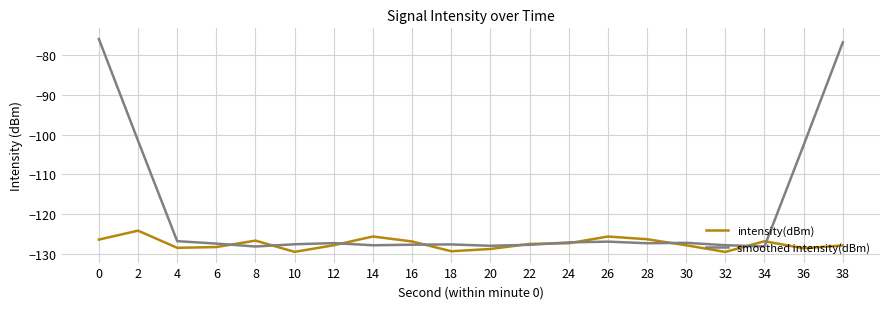

At which category does intensity(dBm) reach its first local peak?

2